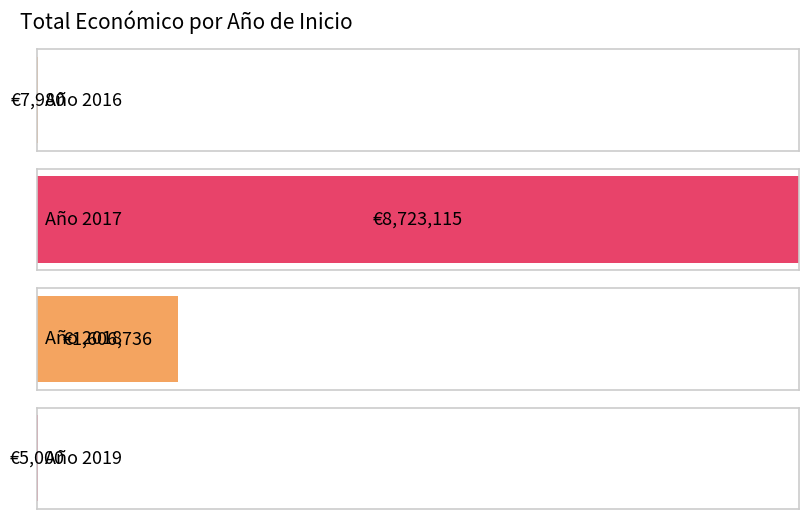

At which label is the value closest to 4345322?

2018